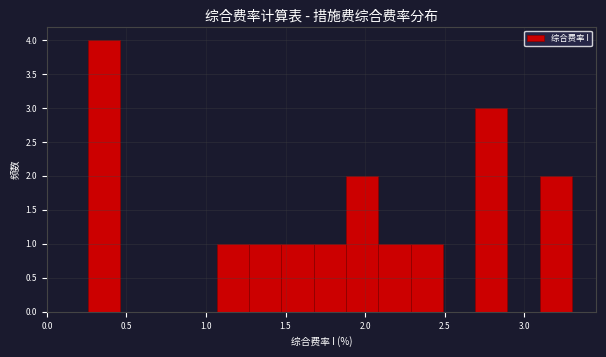

What is the height of the bar covering 1.05 to 1.25 on the x-axis? Neither the bar edges nor the heights are printed on the chart, so give them approximately, as read against the axes.

1